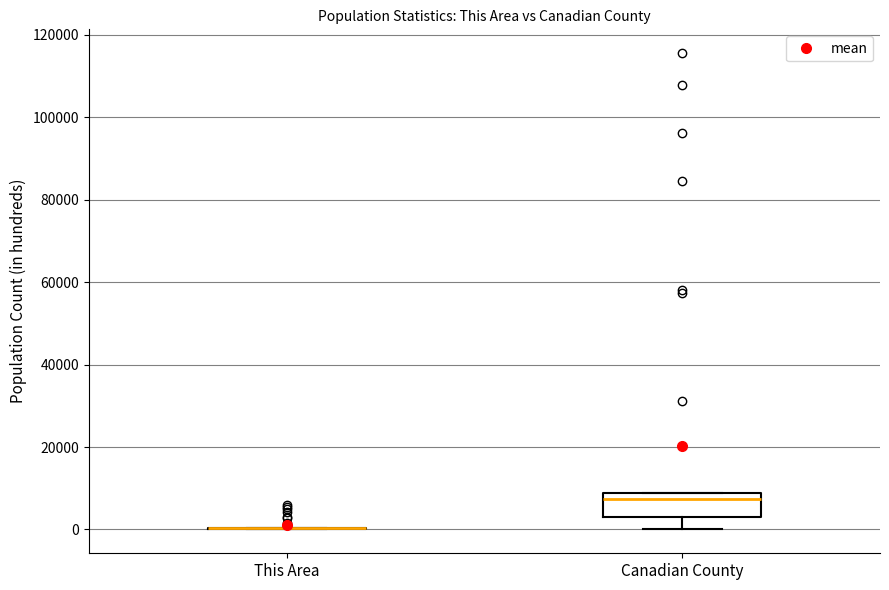

Reading left to right, read every box against the y-axis: the position of its median line, the range the box covers, and the ends of its whiskers. The values are not printed on the chart, so give them approximately, as read against the axis.

This Area: box collapsed to a line at 0, whiskers 0 to 0
Canadian County: median 8000 (just below the box's upper edge), box 2000 to 8000, whiskers 0 to 8000